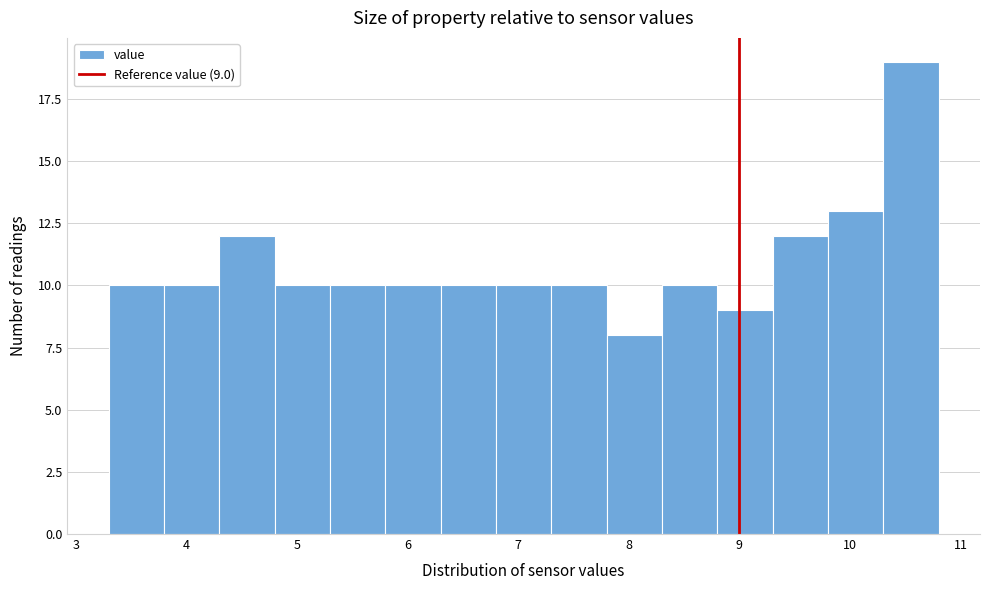

Which range on the x-axis has the tallest bar?

10.3 to 10.8